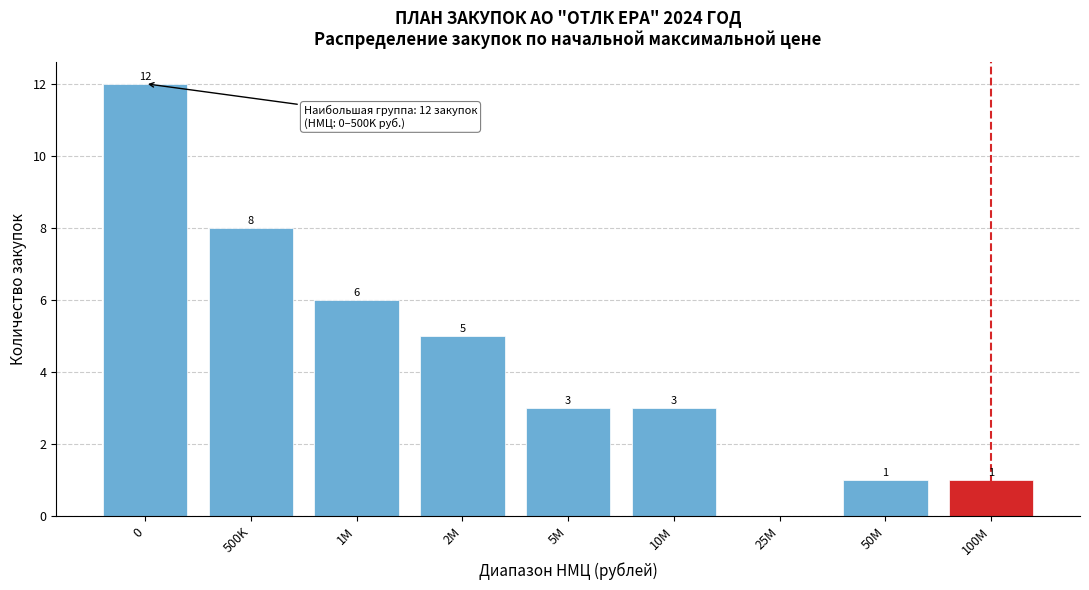

Reading left to right, transcribe all the data shown in this chart.

0=12	500K=8	1M=6	2M=5	5M=3	10M=3	25M=0	50M=1	100M=1